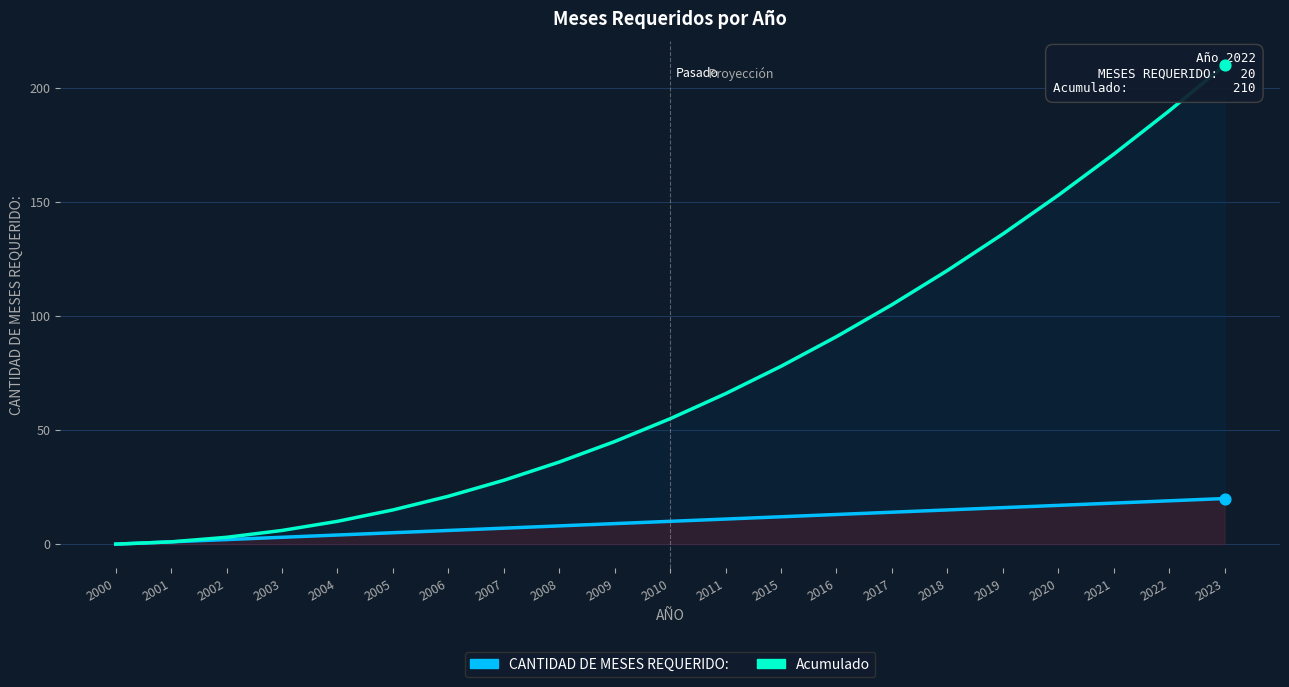

Which series contains the highest Y value?

Acumulado